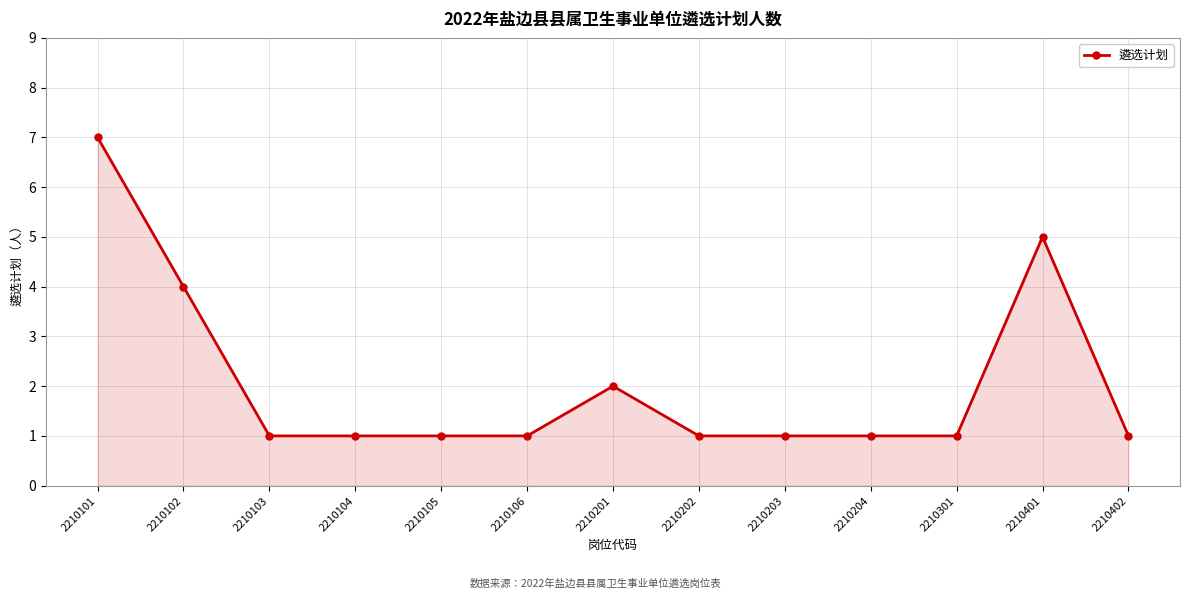

What is the difference between the maximum and minimum values?

6